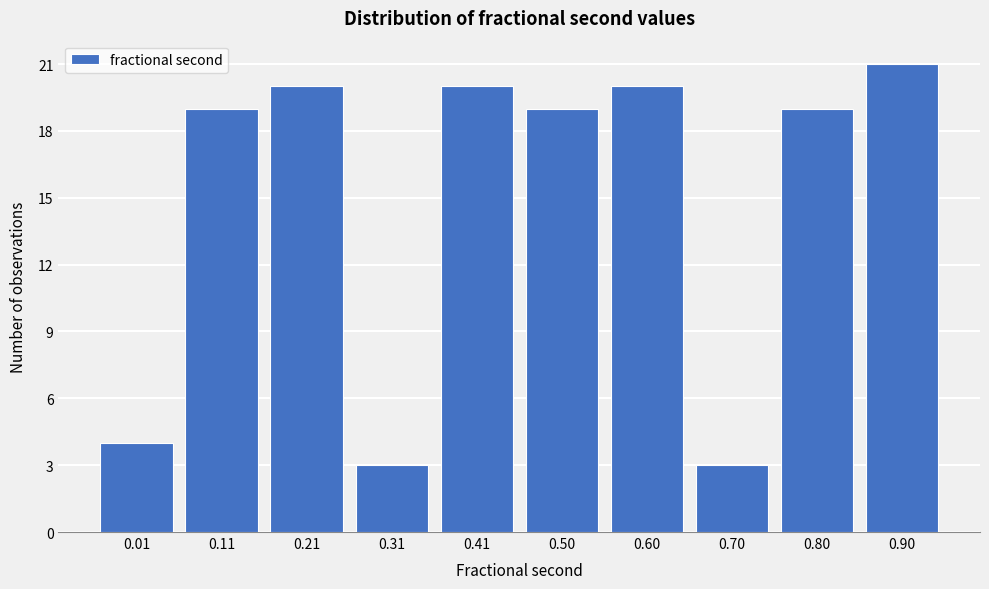

Reading left to right, what are all the values shown in this chart?

0.01=4	0.11=19	0.21=20	0.31=3	0.41=20	0.50=19	0.60=20	0.70=3	0.80=19	0.90=21